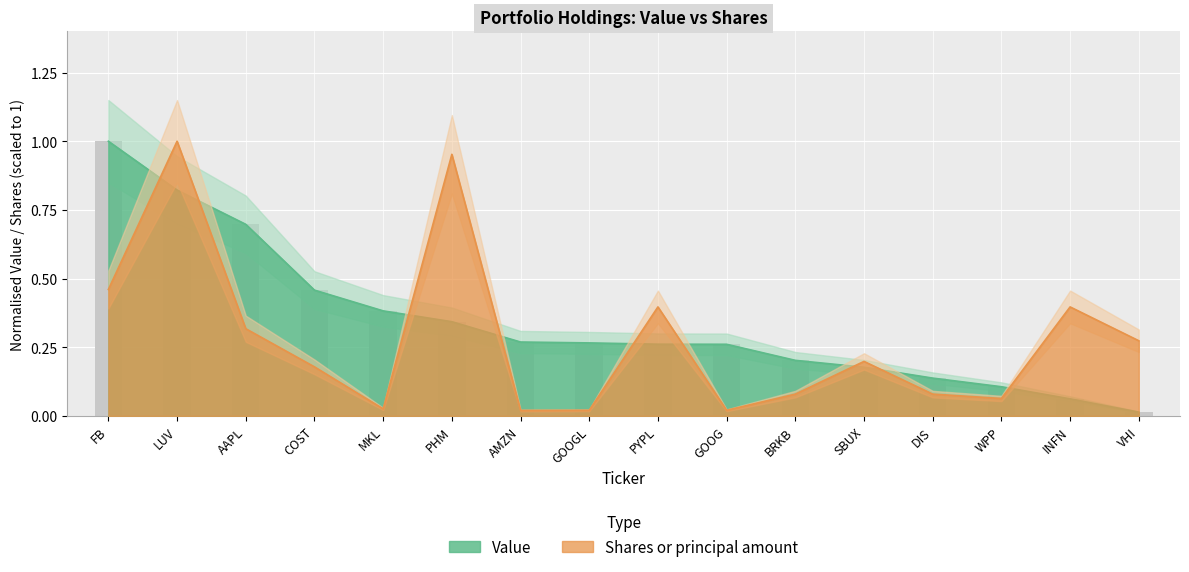

Which series has the widest spread of values?

Value